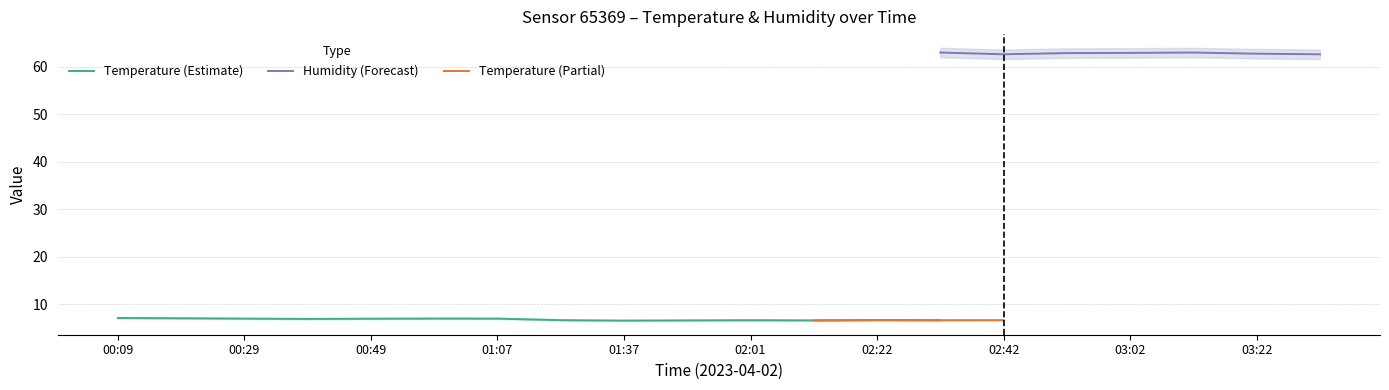

Is the value of temperature_upper at 02:11 greater than the value of humidity_upper at 03:32?

No